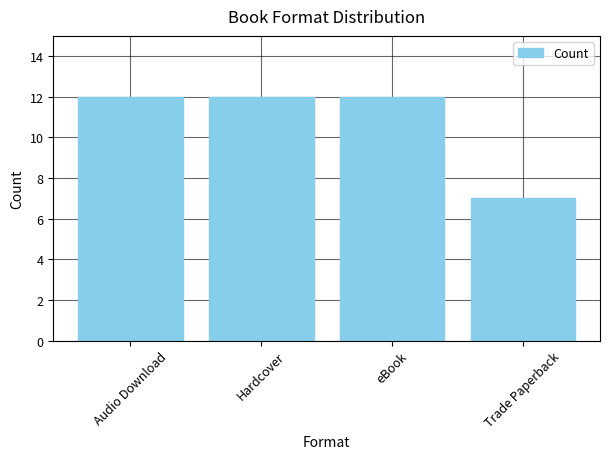

What is the greatest value displayed?

12